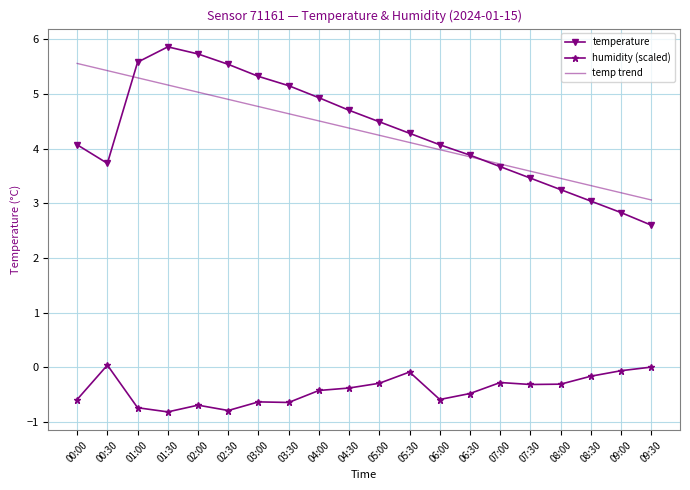

At 03:30, list the series in order from smallest to largest.

humidity (scaled), temp trend, temperature